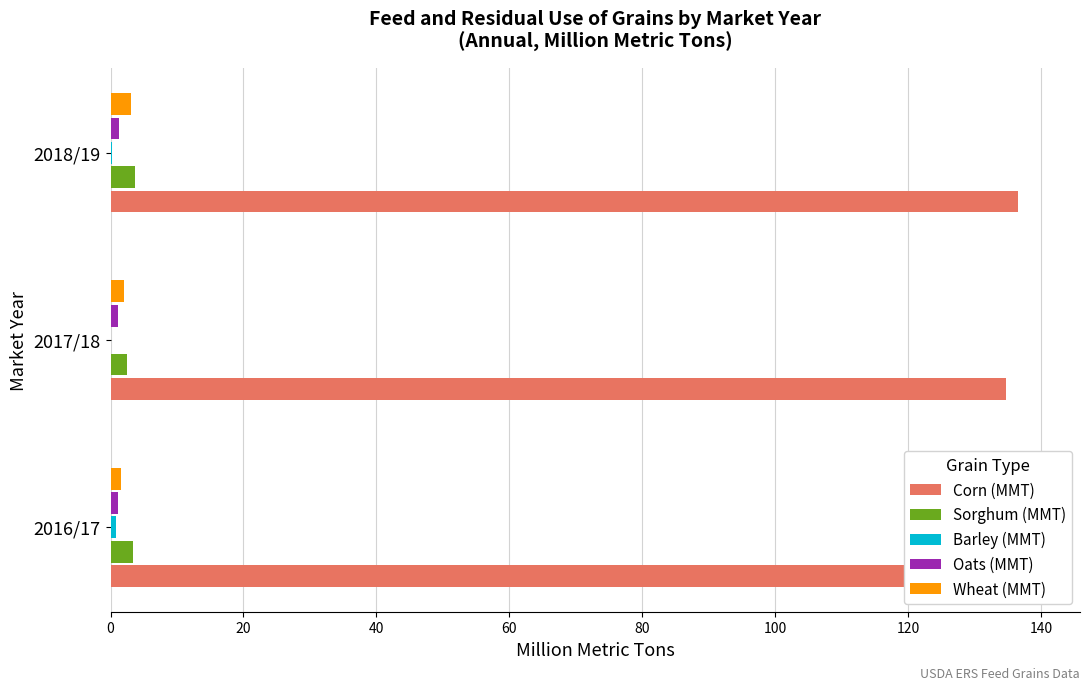

Count the number of data series in this chart.

5